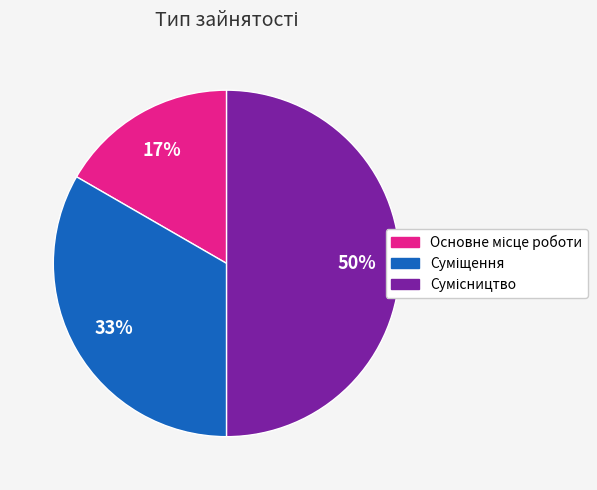

To the nearest percent, what is the average slice percentage?

33%